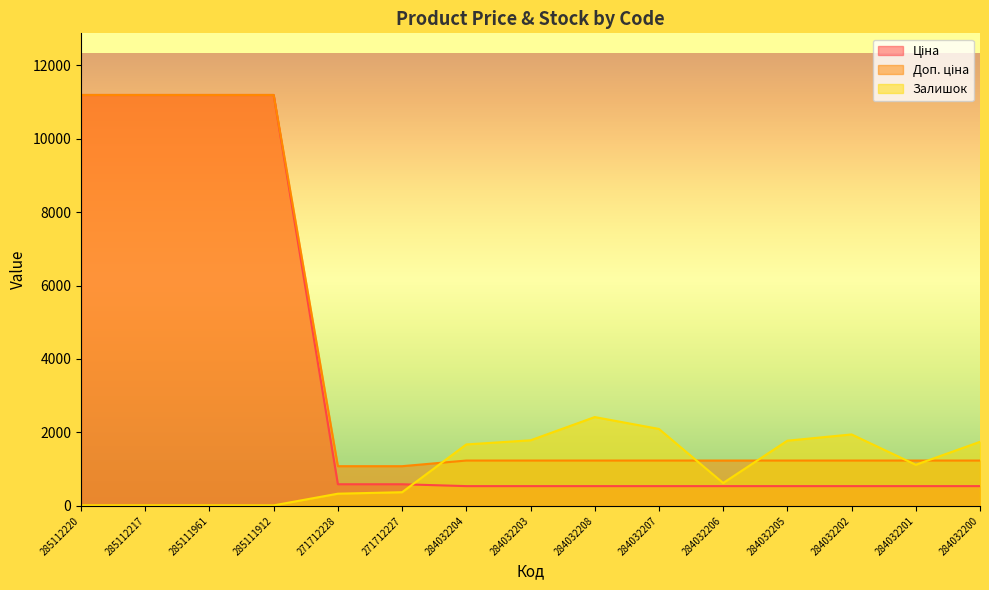

At which category is the sum across all series the highest?

285112220